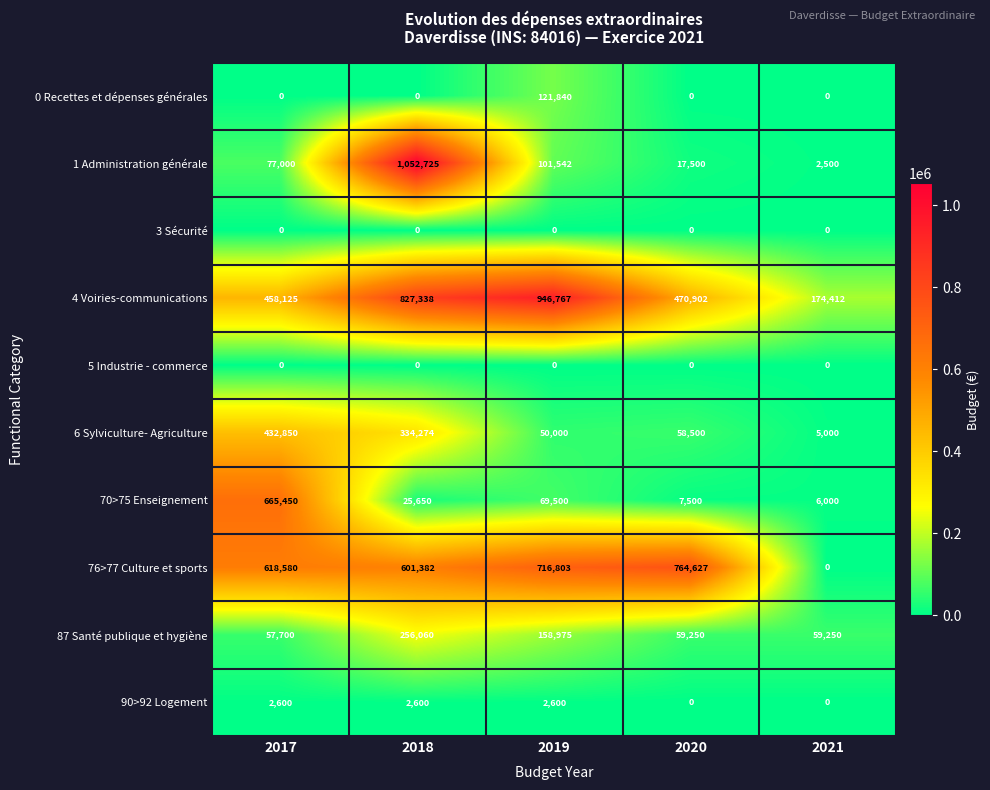

Which series has the largest total across all categories?

4 Voiries-communications